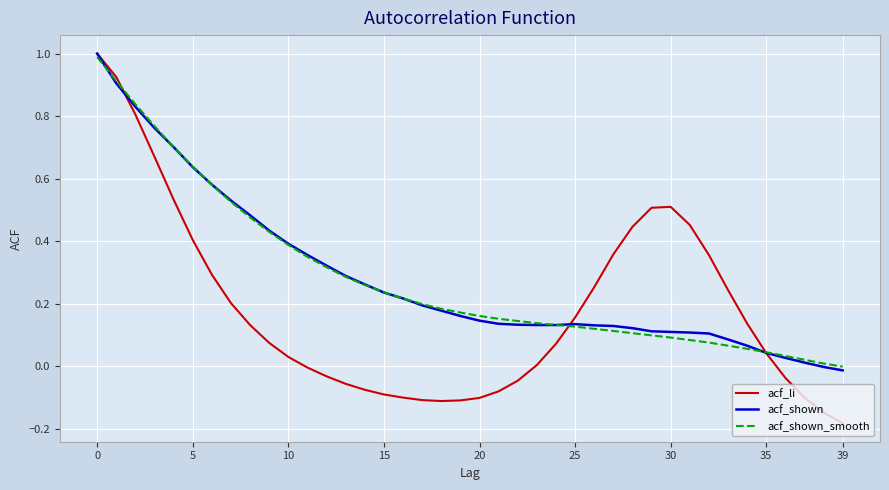

Which series has the widest spread of values?

acf_li